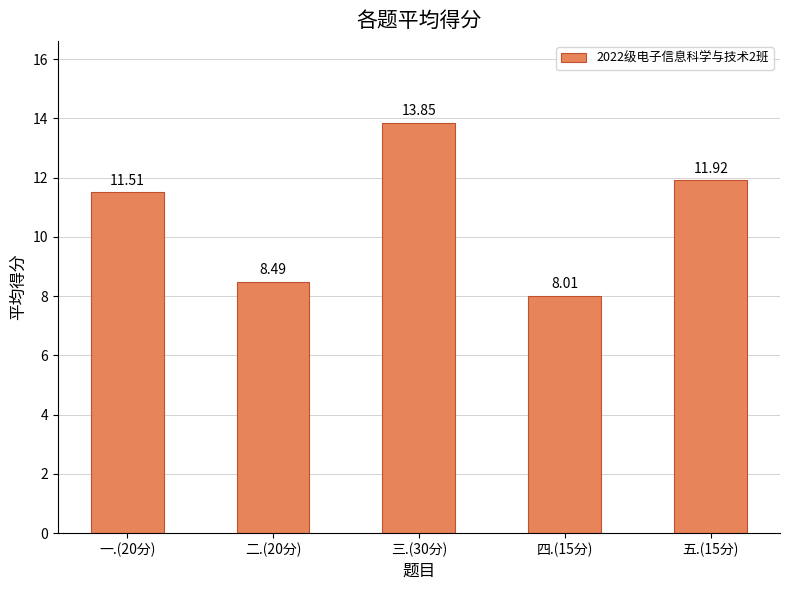

What is the difference between the values at 一.(20分) and 五.(15分)?

0.4